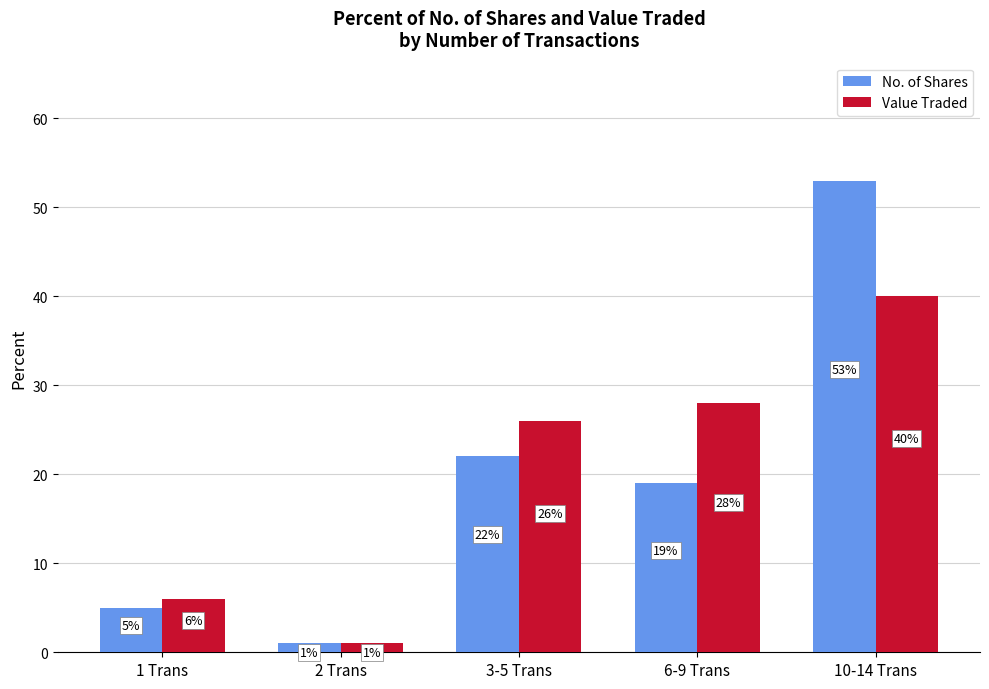

What is the label of the 5th bar from the left?

10-14 Trans